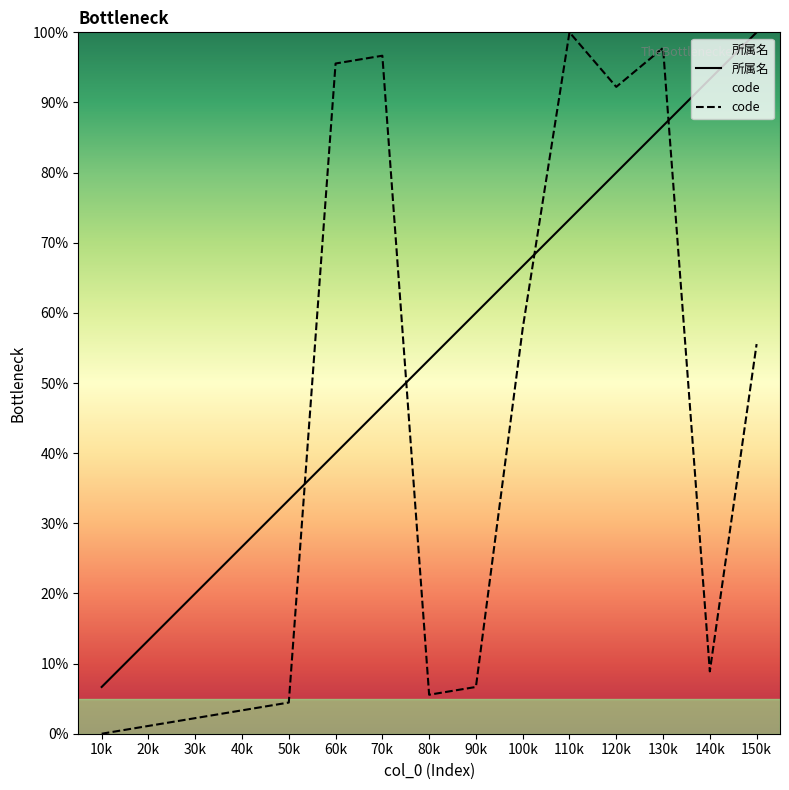

What is the spread (max minus min) of values at 50k?

28.9